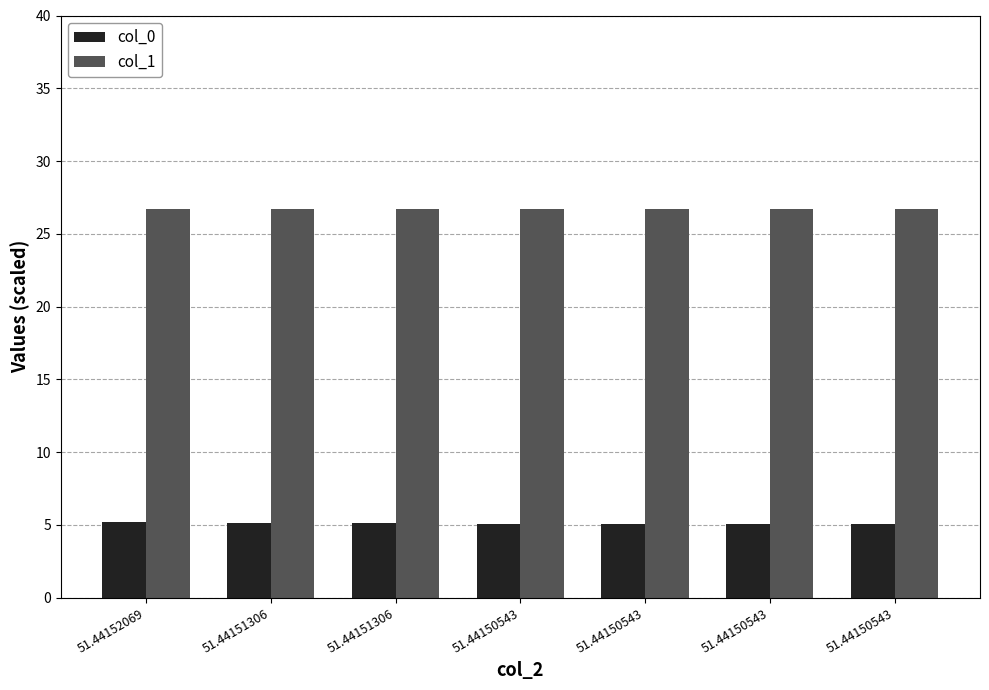

List the series in order of their overall mean, highest first.

col_1, col_0